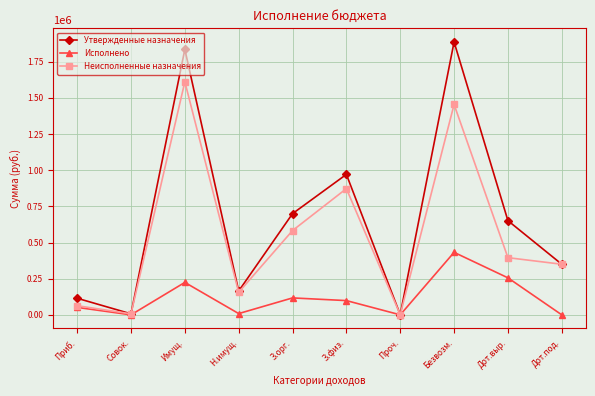

Where is Утвержденные назначения nearest to the value 944395?

З.физ.